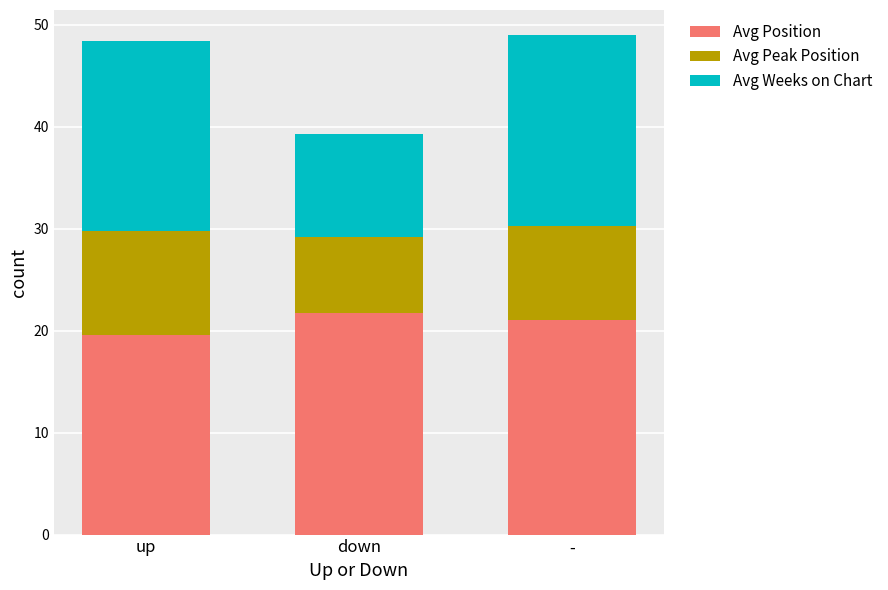

What is the highest value of the Avg Position series?

21.7